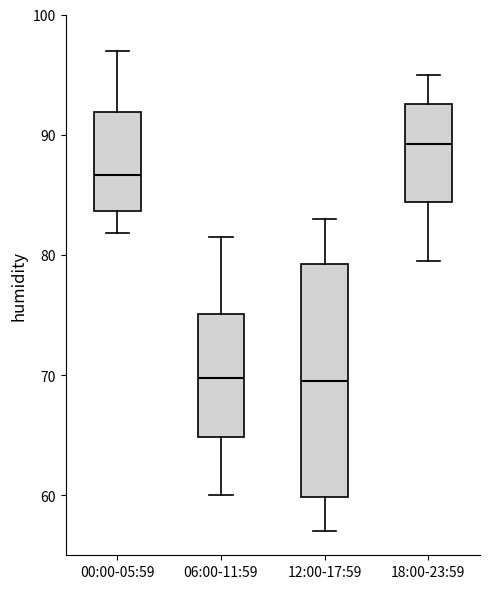

Comparing the boxes themselves (not the whiskers), which one is the tallest?

12:00-17:59